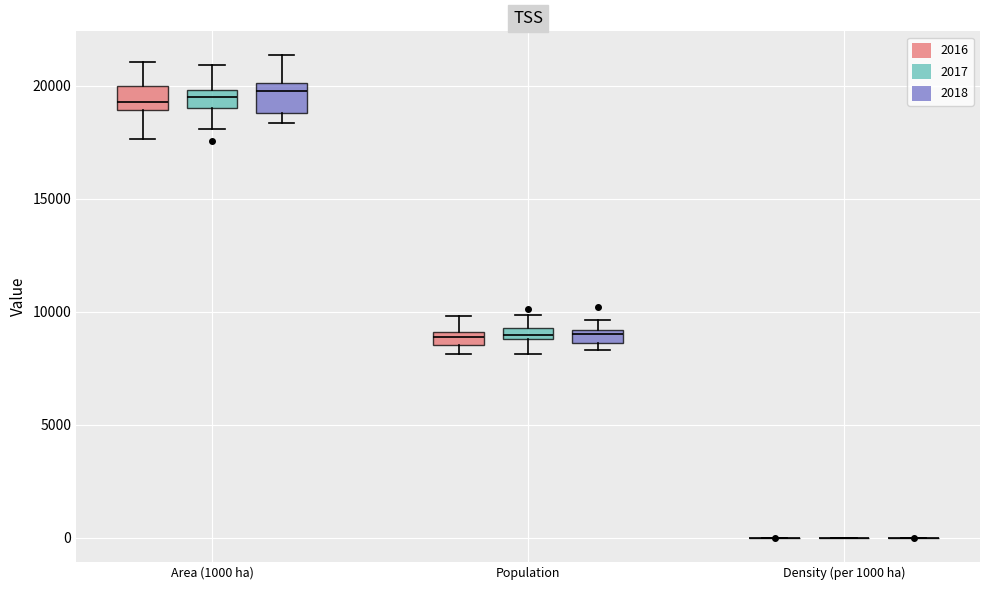

Where is the lower edge of the box for Area (1000 ha) (2018) on the y-axis? The values are not printed on the chart, so give them approximately, as read against the axis.

19000